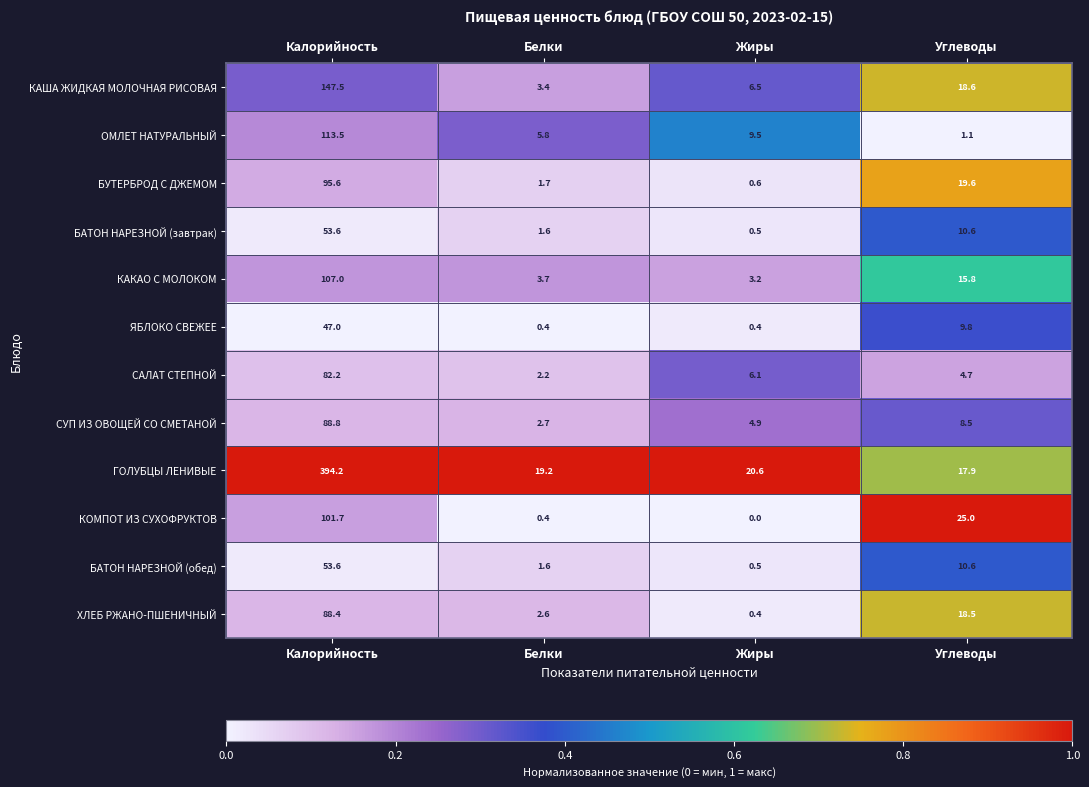

The value of СУП ИЗ ОВОЩЕЙ СО СМЕТАНОЙ at Углеводы is 4.0. True or false?

False